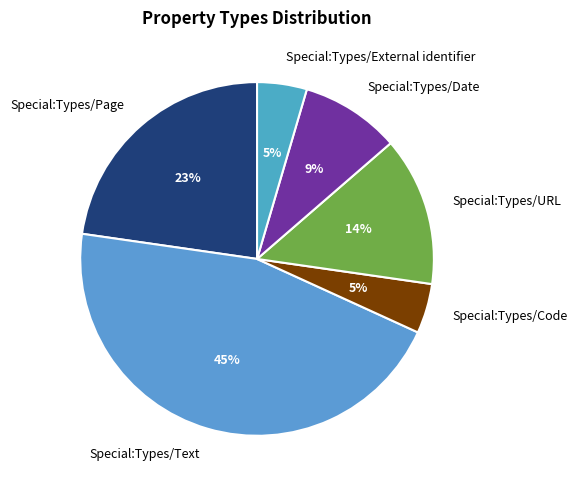

To the nearest percent, what is the combined percentage of Special:Types/Text and Special:Types/External identifier?

50%